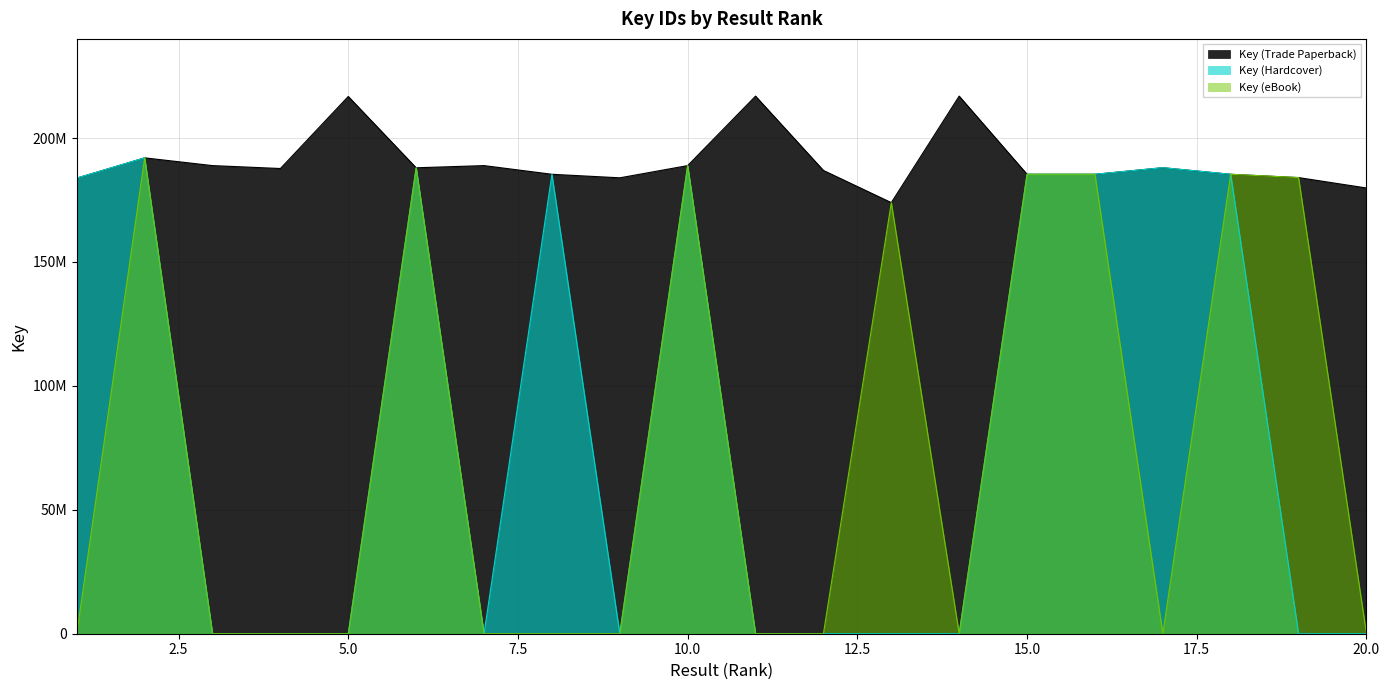

What is the value of the Key (eBook) point at the 16th from the left?

185374182